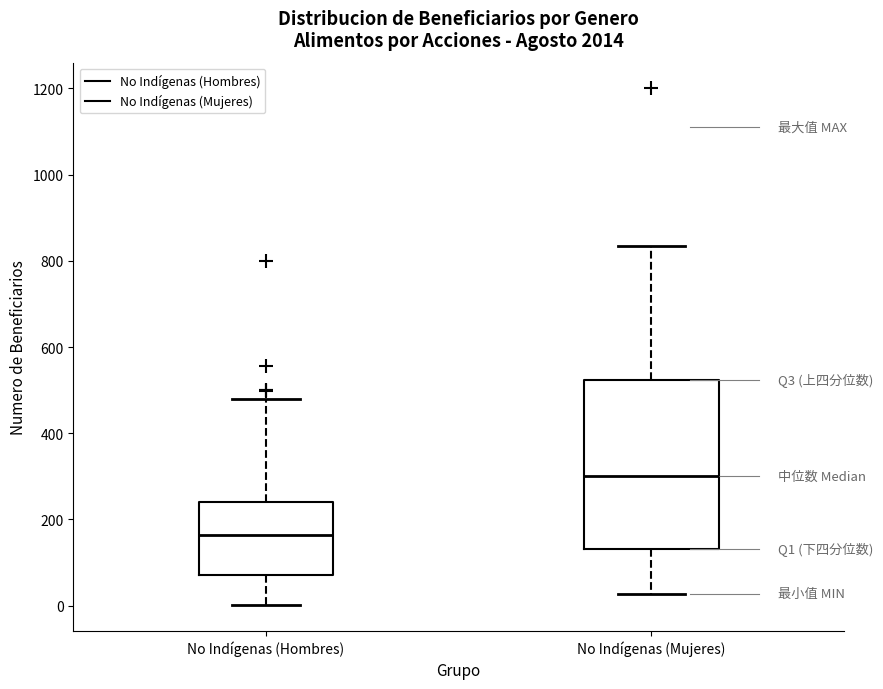

Which box has the highest median line?

No Indígenas (Mujeres)